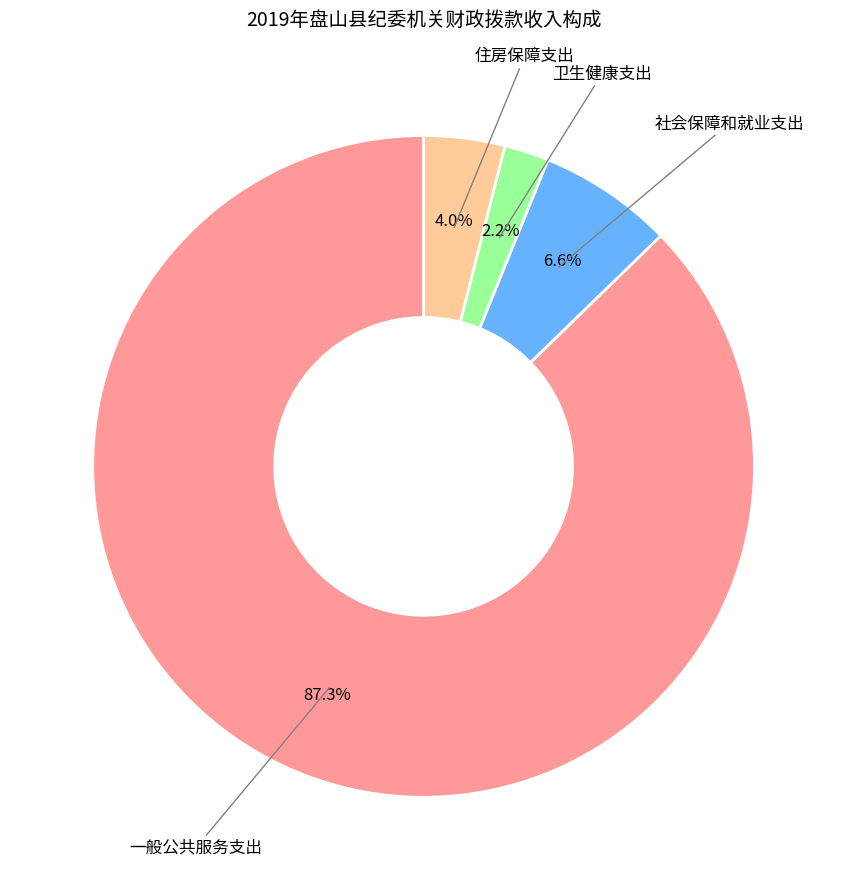

Which category has the biggest portion of the pie?

一般公共服务支出